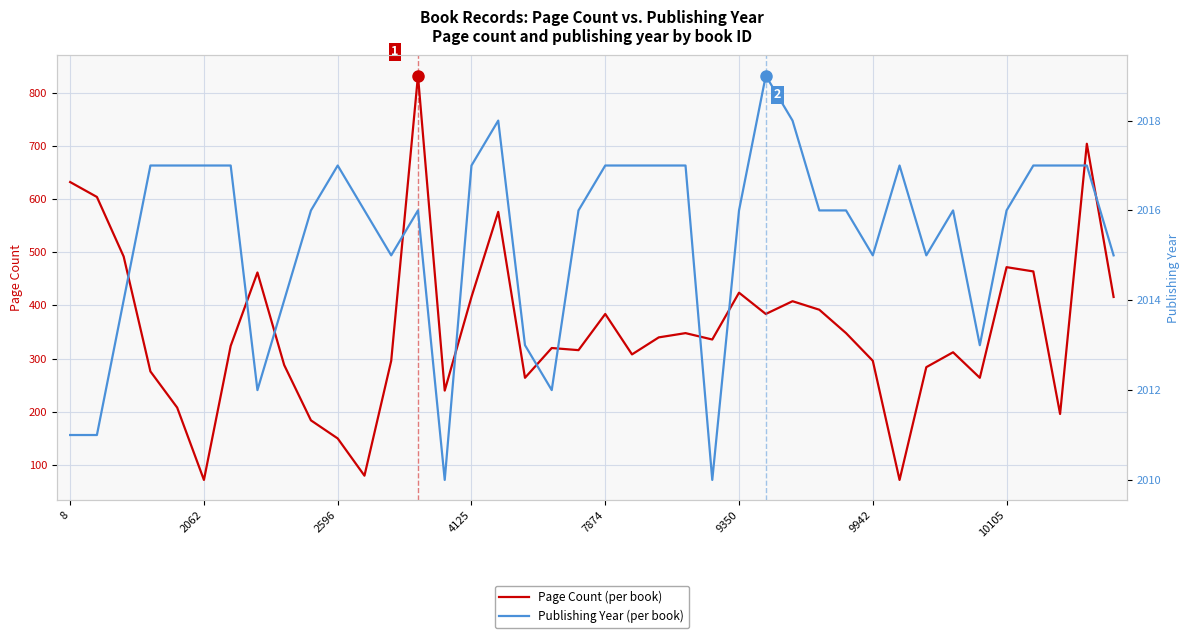

Which category has the highest value across all series?

26